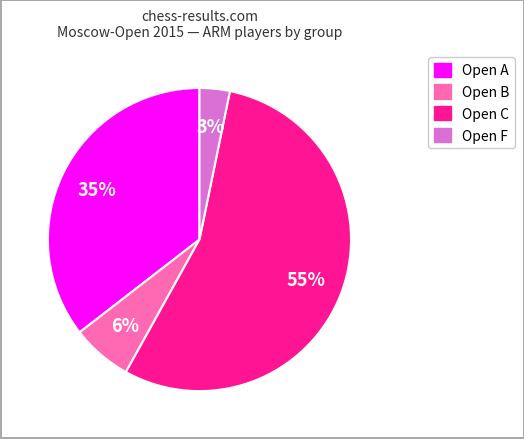

Do Open C and Open F together represent more than half of the pie?

Yes